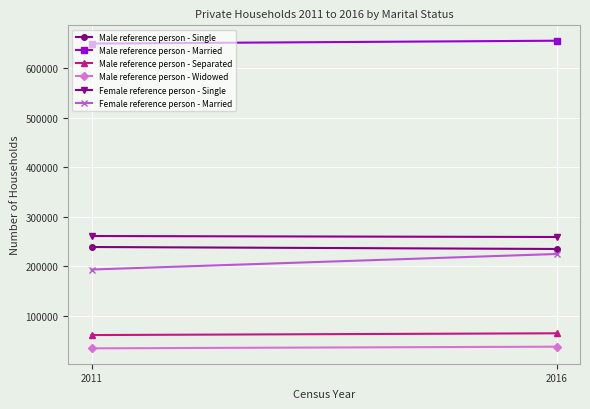

What is the highest value of the Male reference person - Widowed series?

38426